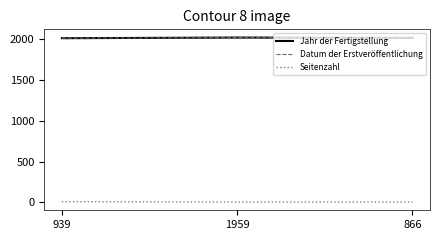

Is this an area chart (filled region under the line)?

No